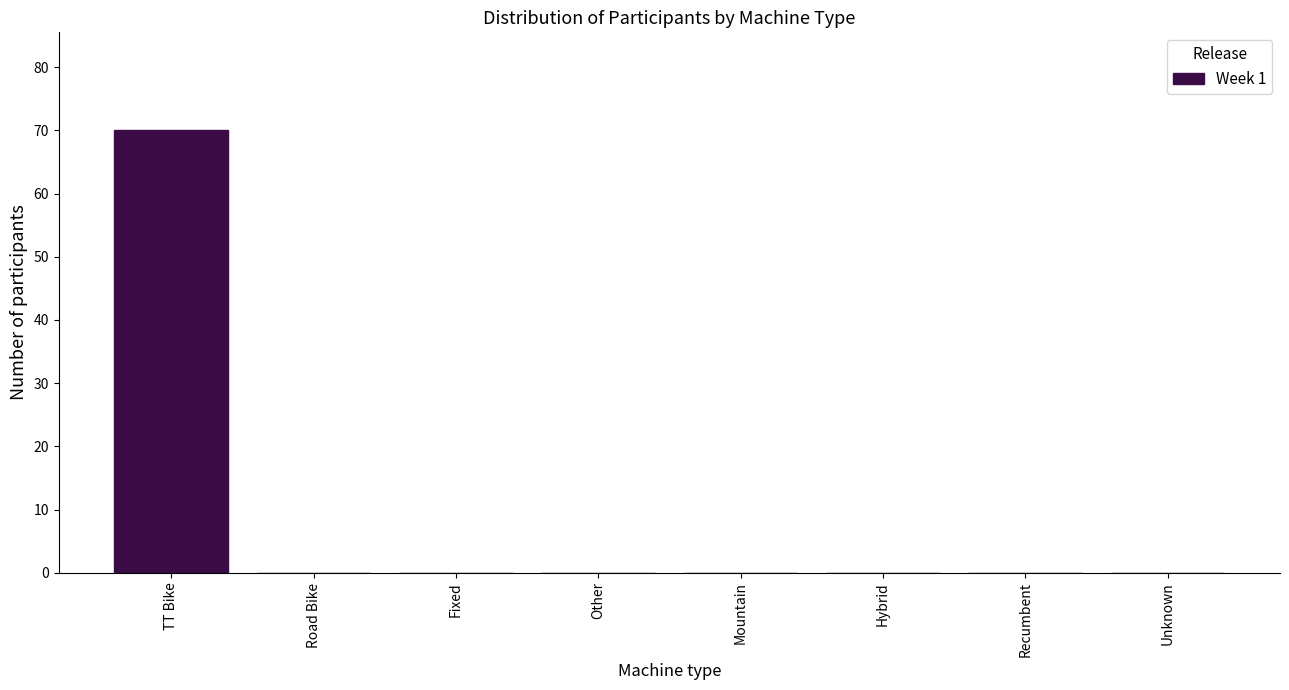

Reading left to right, extract all data points from this chart.

TT Bike=70	Road Bike=0	Fixed=0	Other=0	Mountain=0	Hybrid=0	Recumbent=0	Unknown=0